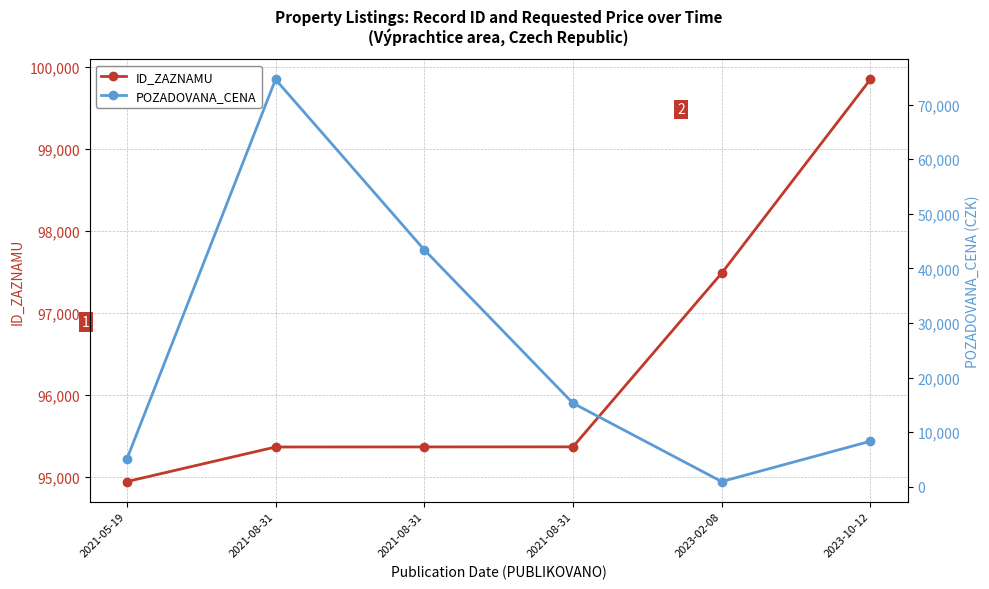

Which series has the largest total across all categories?

ID_ZAZNAMU